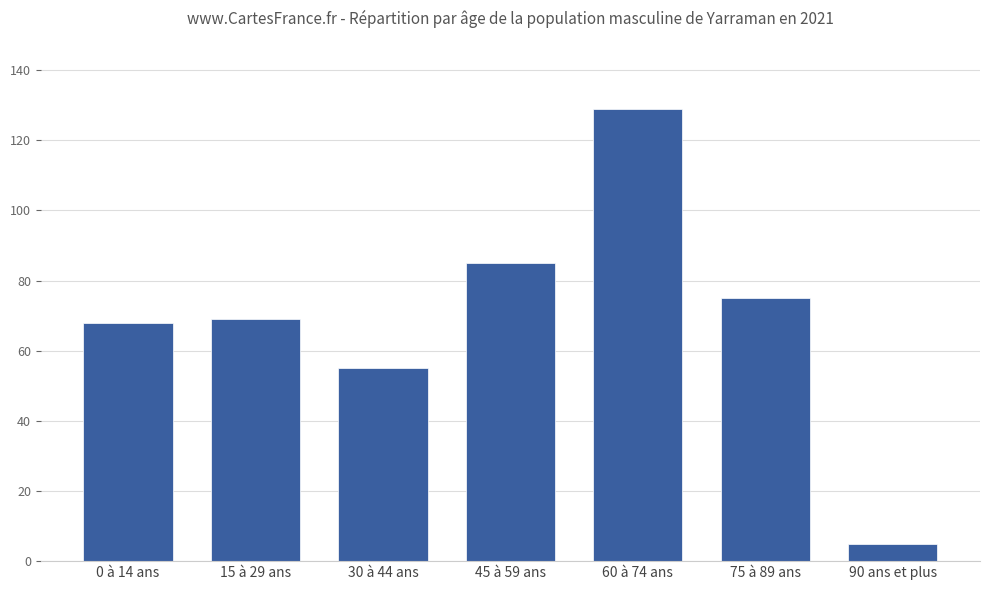

What is the label of the 3rd bar from the left?

30 à 44 ans